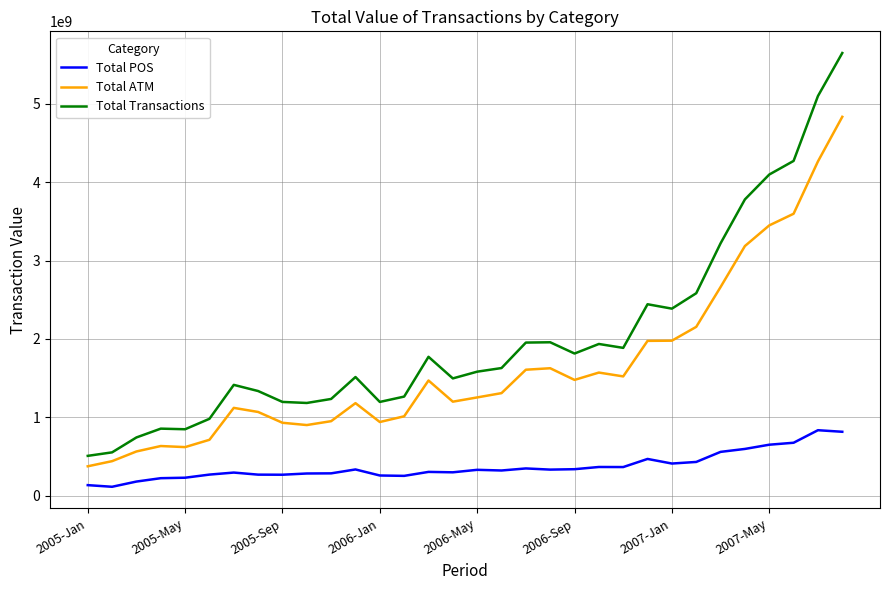

What is the minimum value for Total Transactions?

506952639.0